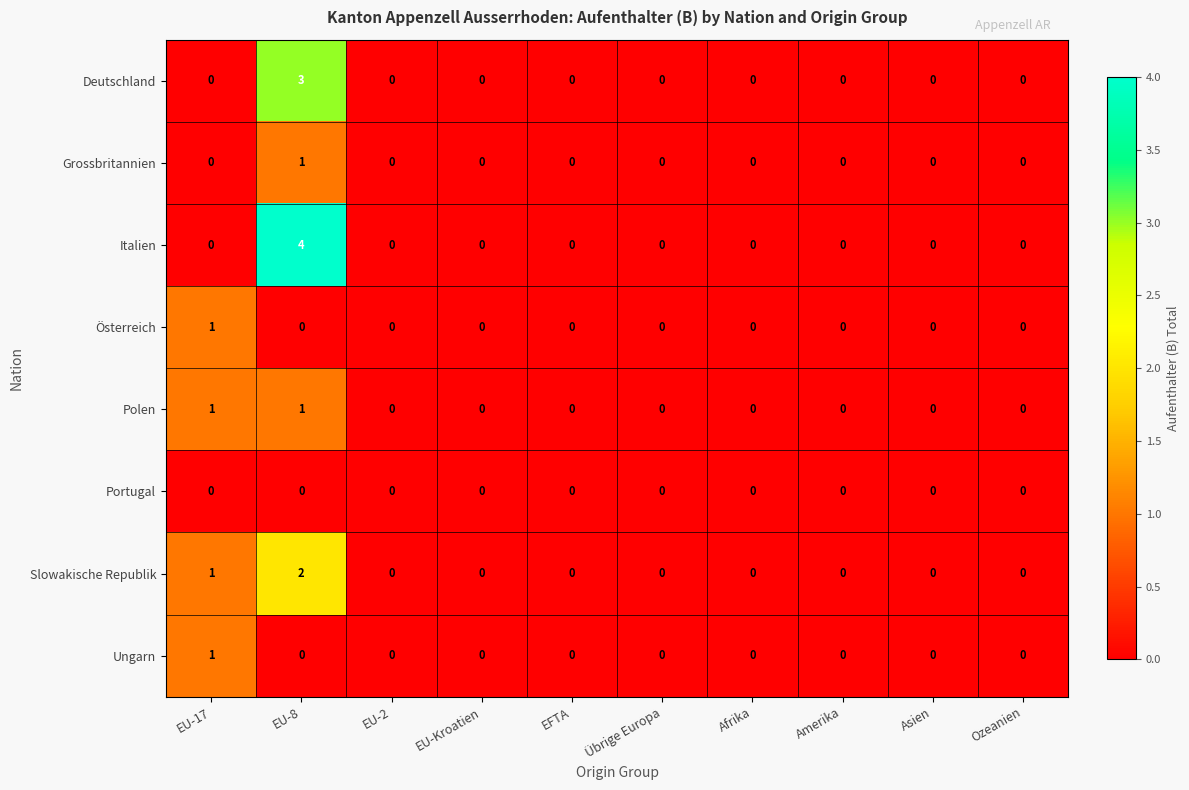

What is the difference between the maximum and second lowest values in the Italien series?

4